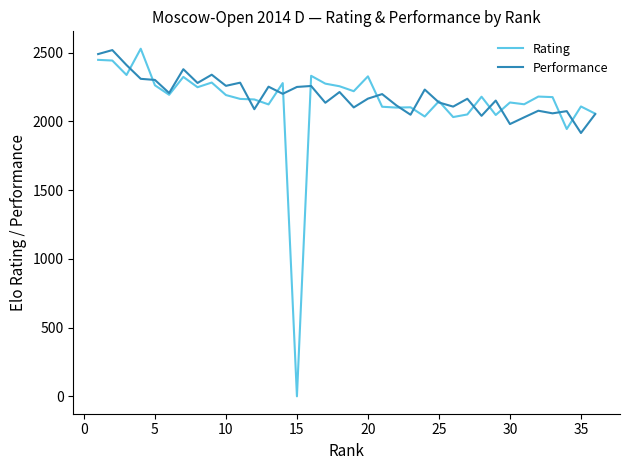

Count the number of data series in this chart.

2